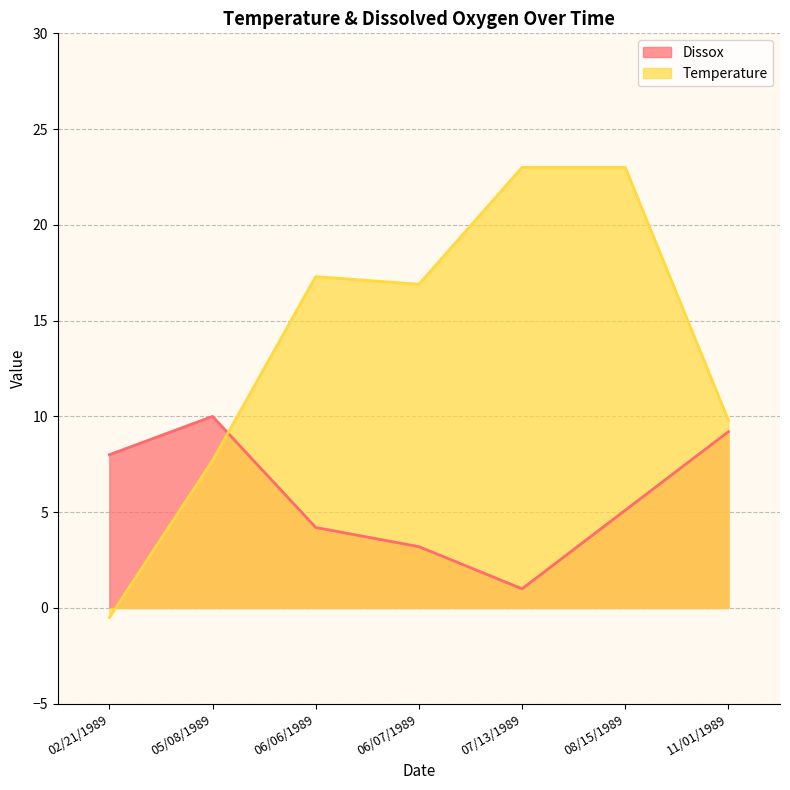

What is the total value across all series at 06/07/1989?

20.1